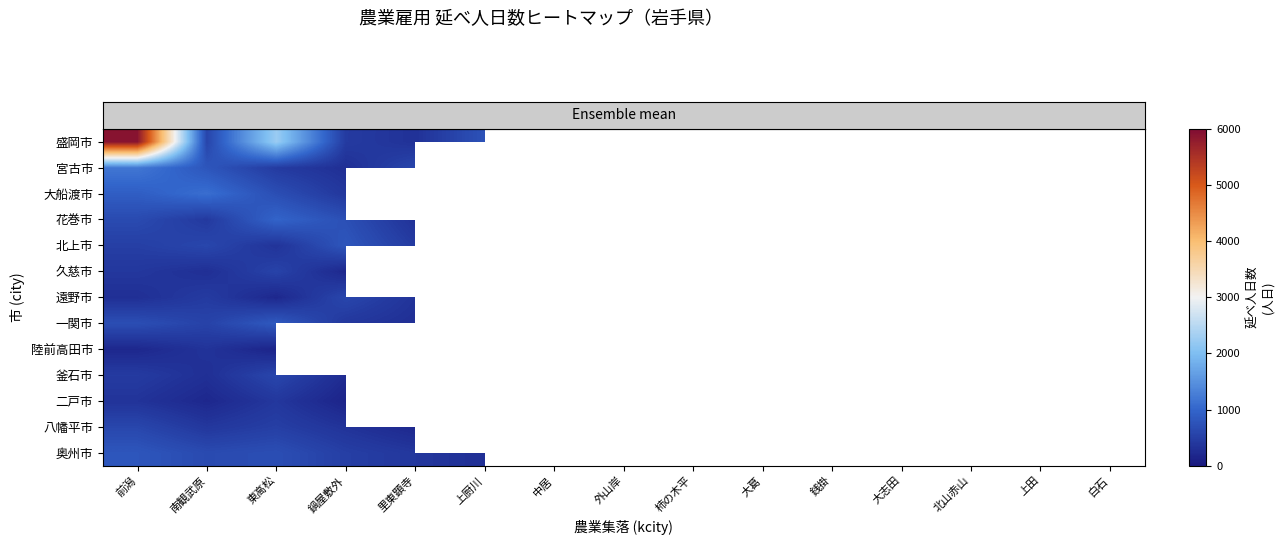

At how many categories does at least one series exceed 474?

6